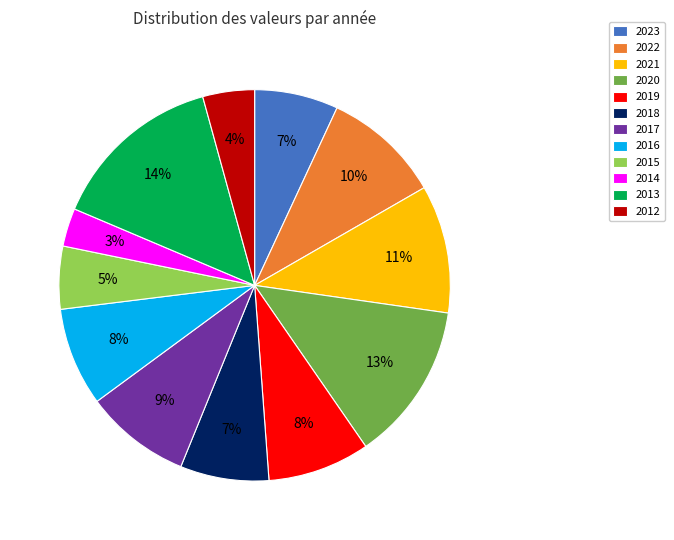

How many slices are in this pie chart?

12